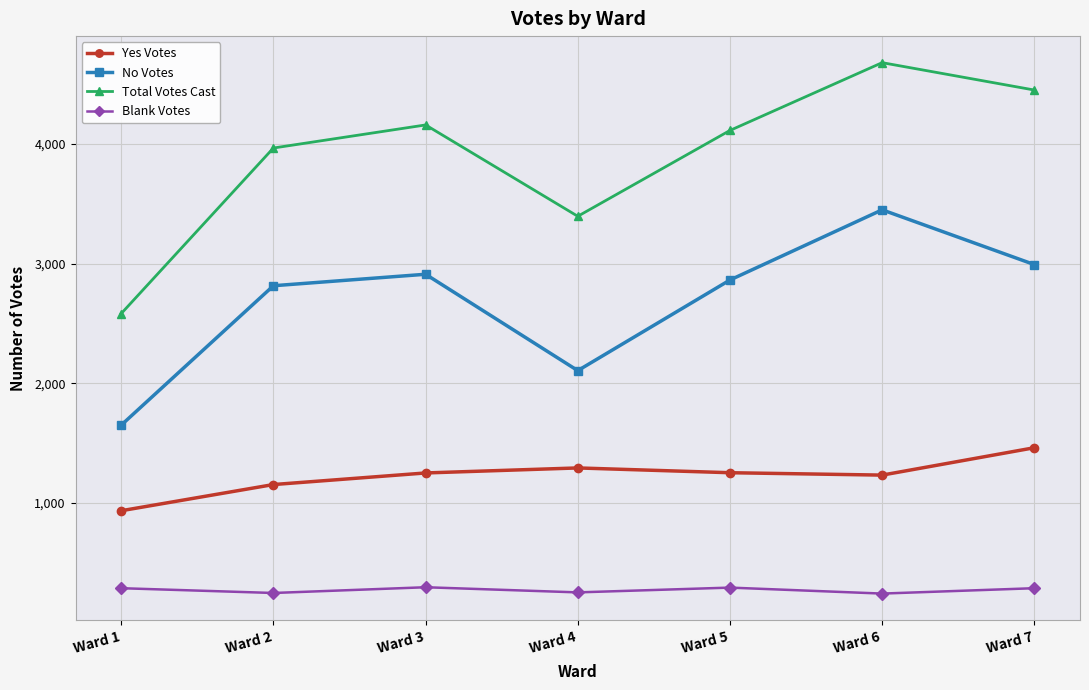

Is this an area chart (filled region under the line)?

No